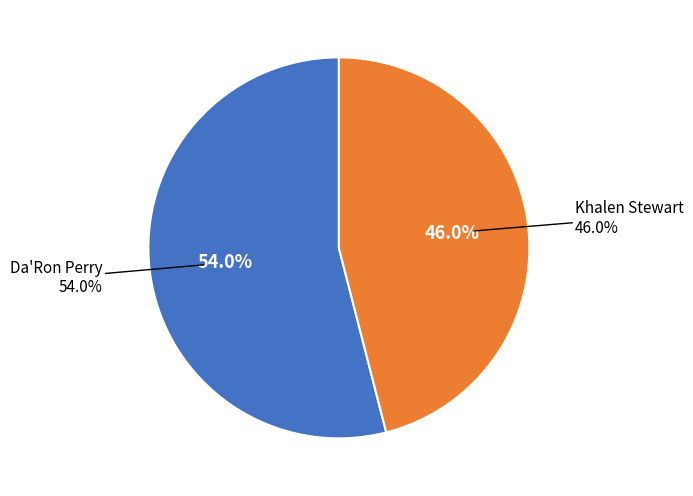

True or false: Khalen Stewart accounts for 46% of the total.

True